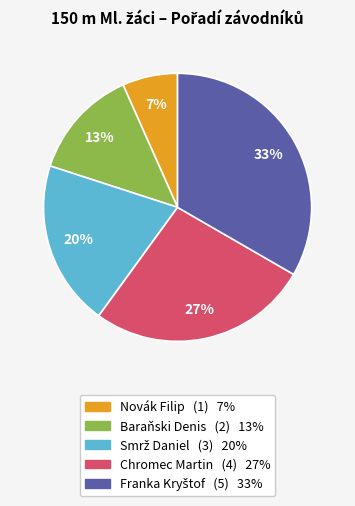

Does Baraňski Denis account for over 50% of the chart?

No